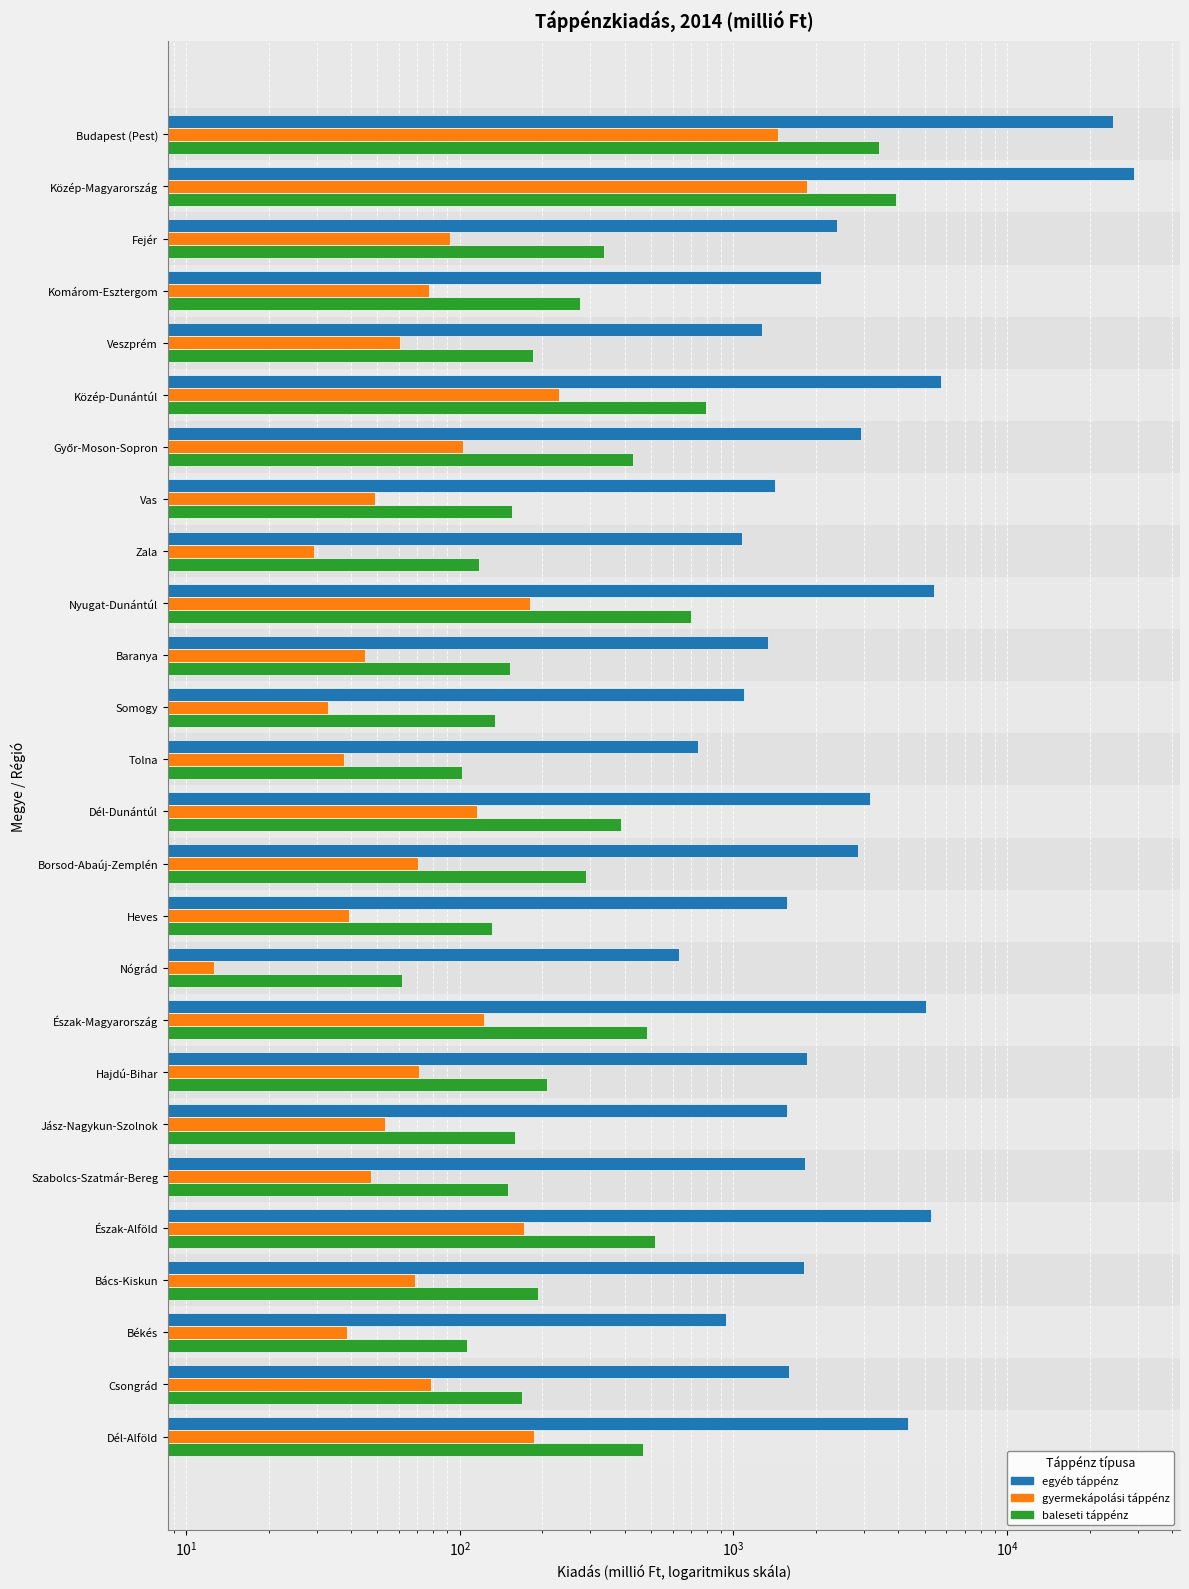

How many bars are there in total?

78